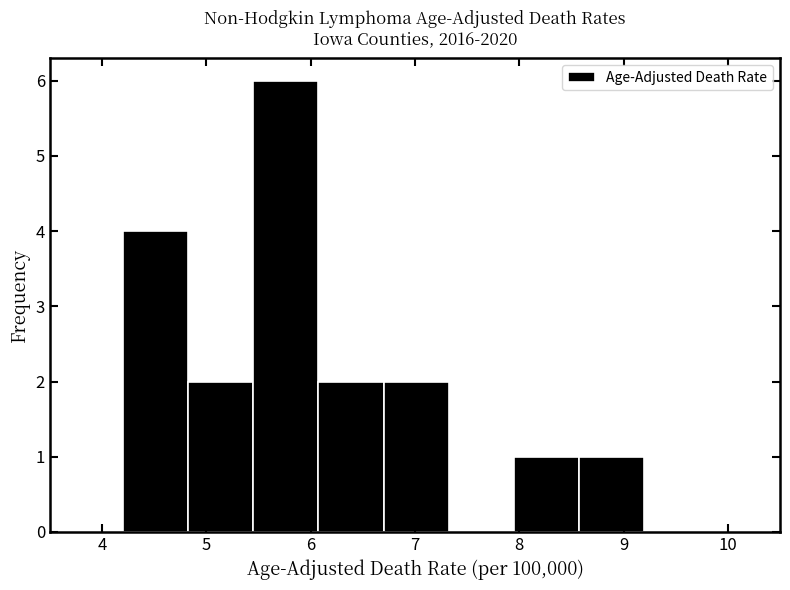

What is the height of the bar covering 6.7 to 7.3 on the x-axis? Neither the bar edges nor the heights are printed on the chart, so give them approximately, as read against the axes.

2